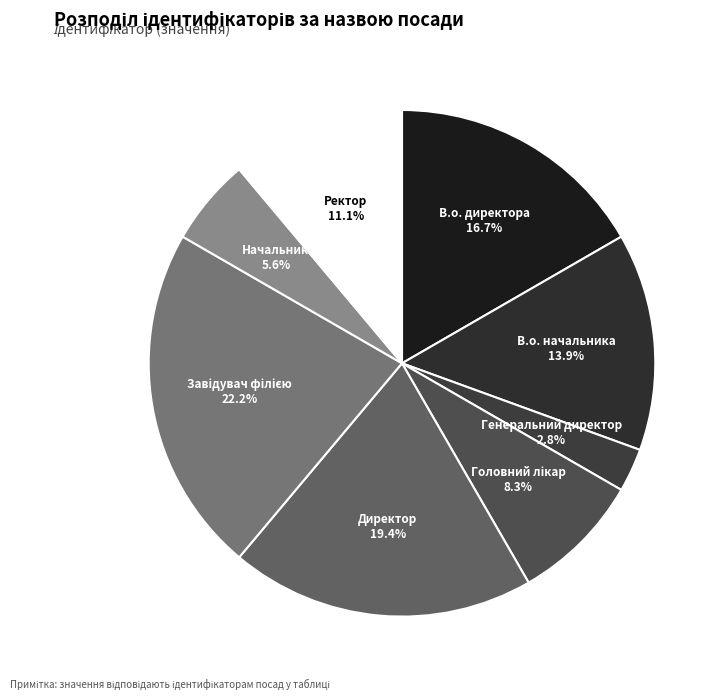

Is it true that Директор is 19% of the pie?

True